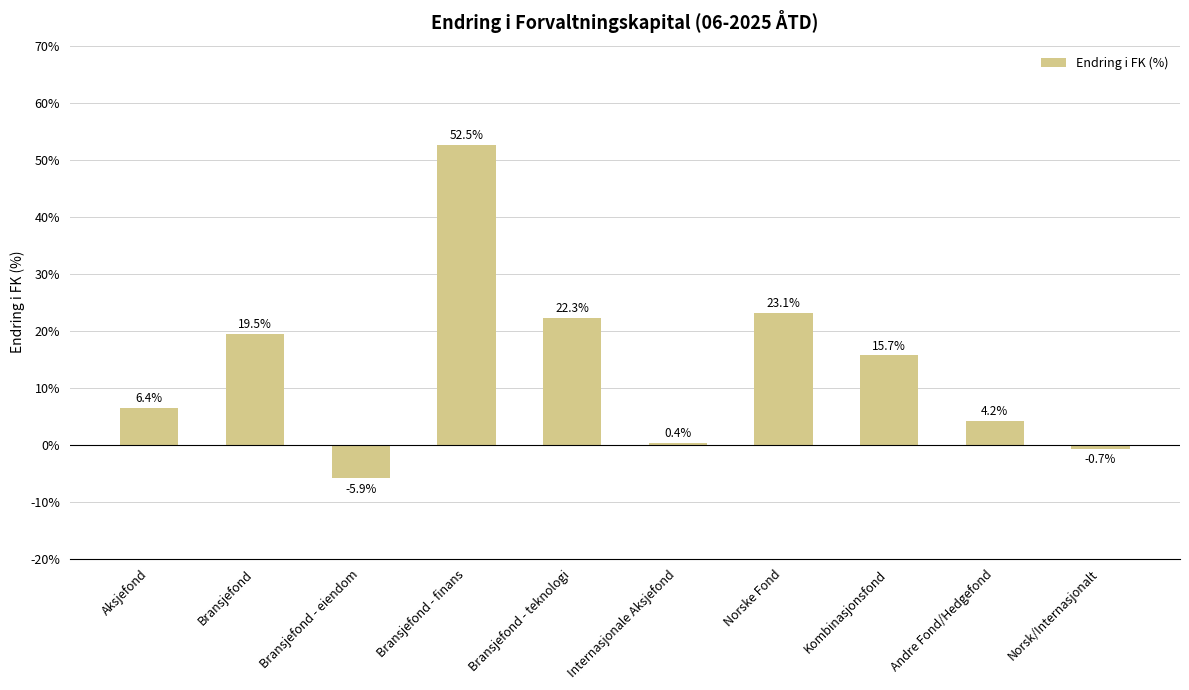

What is the greatest value displayed?

52.5